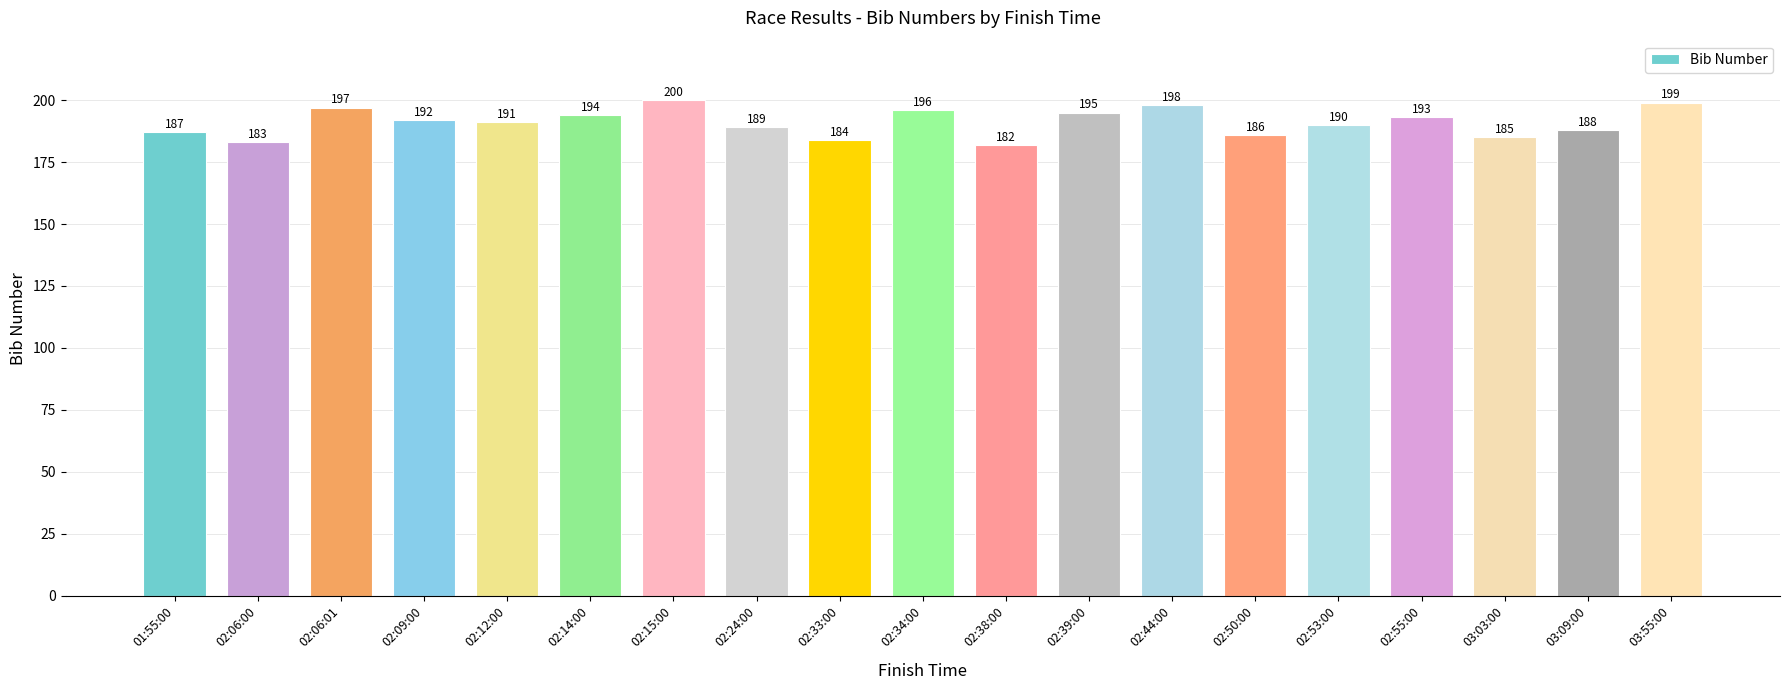

What is the sum of all values?

3629